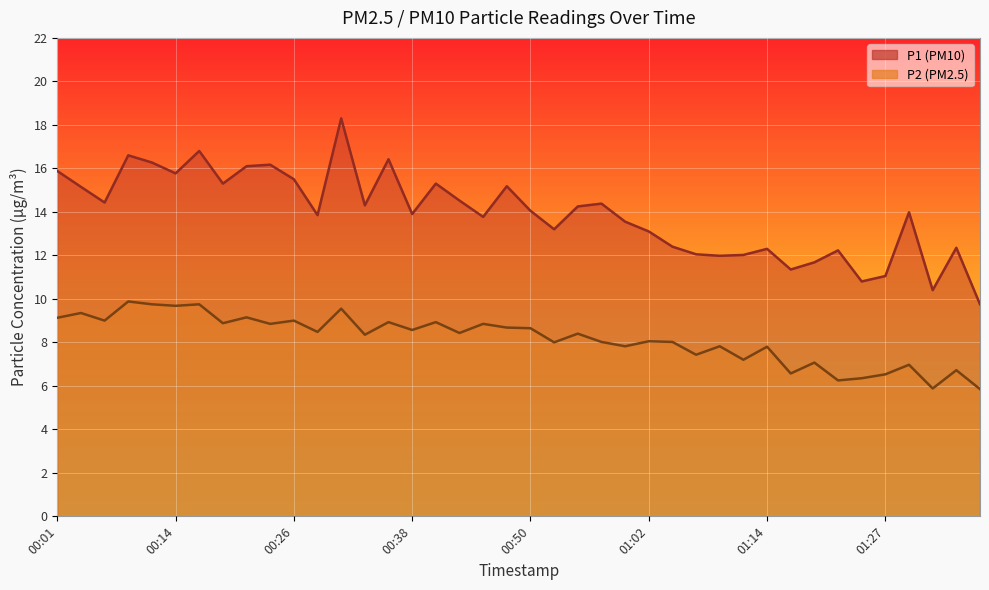

At which category does P1 reach its first local valley?

00:06